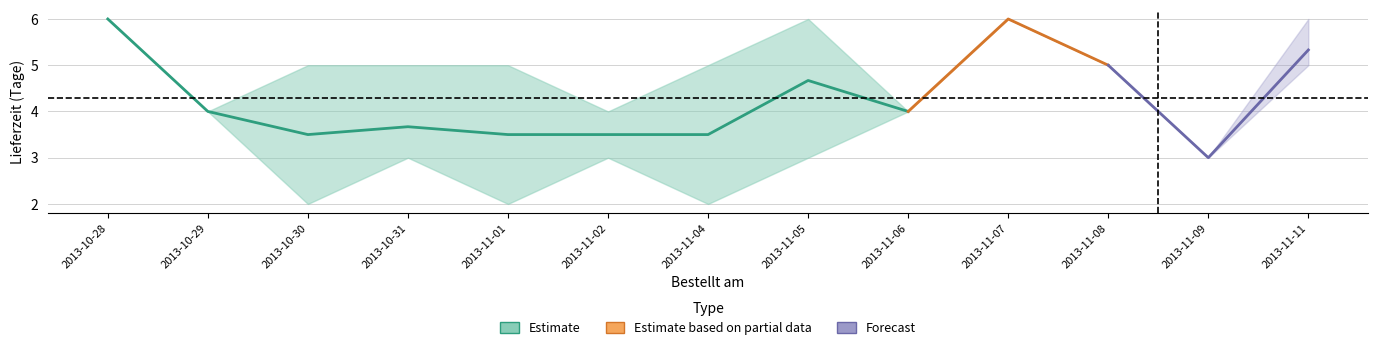

What position from the left is 2013-10-31?

4